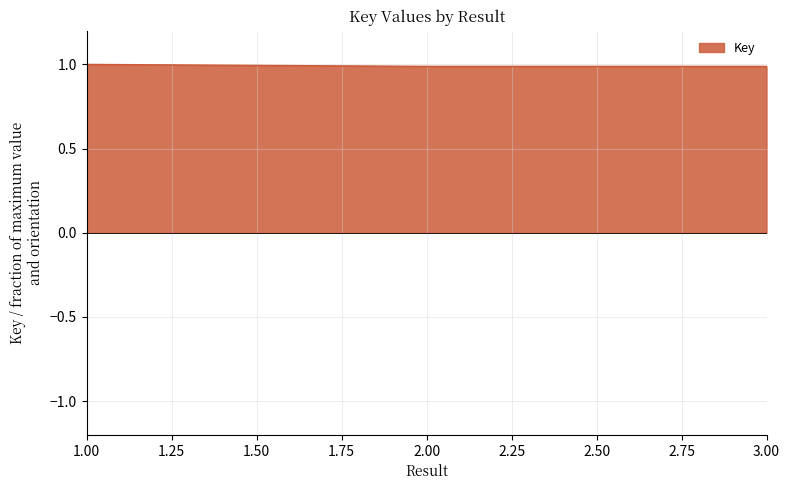

Reading right to left, transcribe all the data shown in this chart.

1.0	1.0	1.0